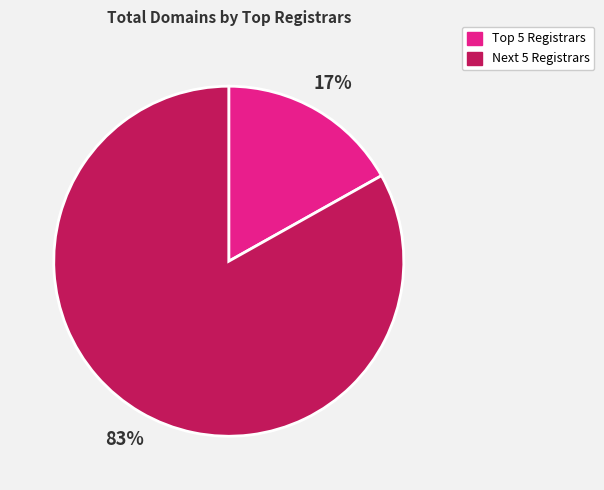

Is there any slice that represents more than half of the pie?

Yes